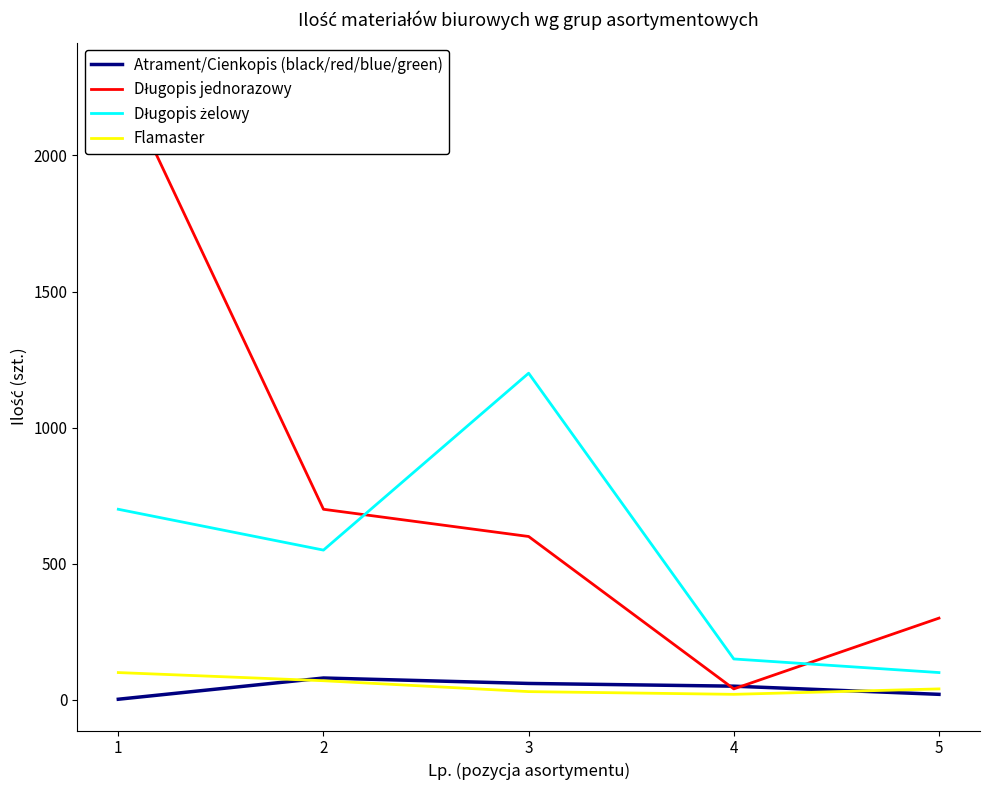

True or false: Długopis jednorazowy has a value of 40 at 4.

True